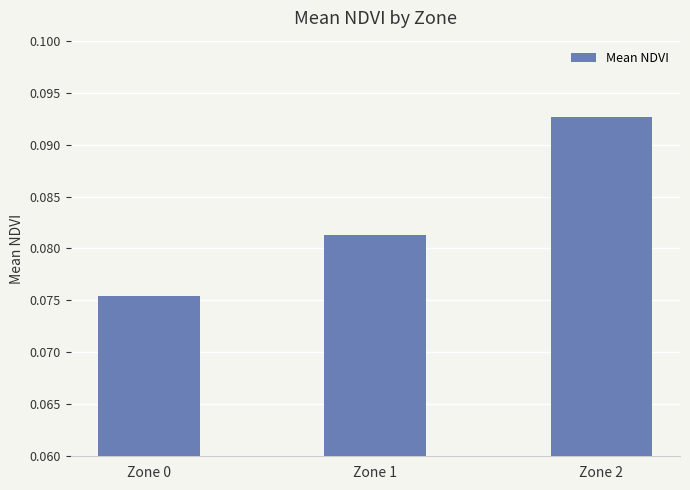

What is the sum of the values at Zone 0 and Zone 2?

0.2